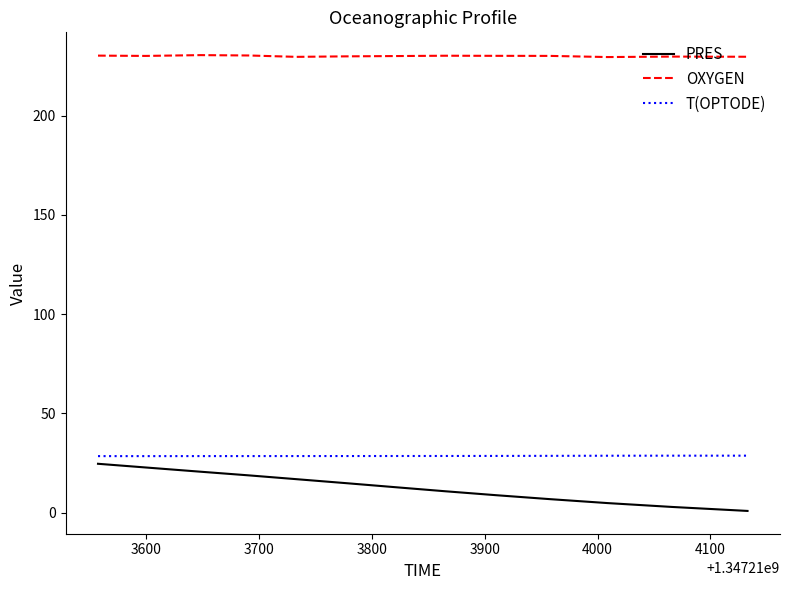

True or false: OXYGEN and T(OPTODE) cross at least once.

False